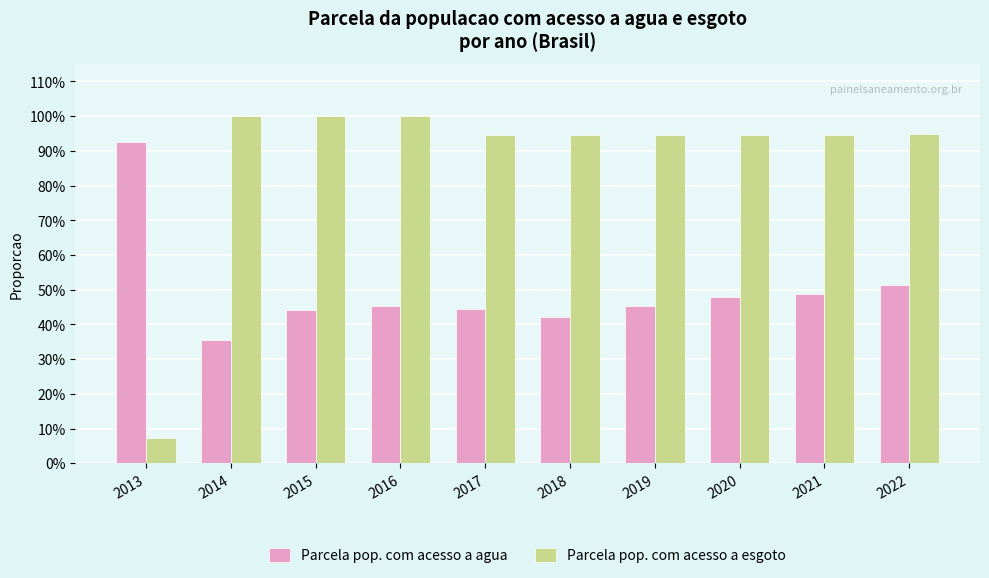

What are all the series names shown in the legend?

Parcela pop. com acesso a agua, Parcela pop. com acesso a esgoto